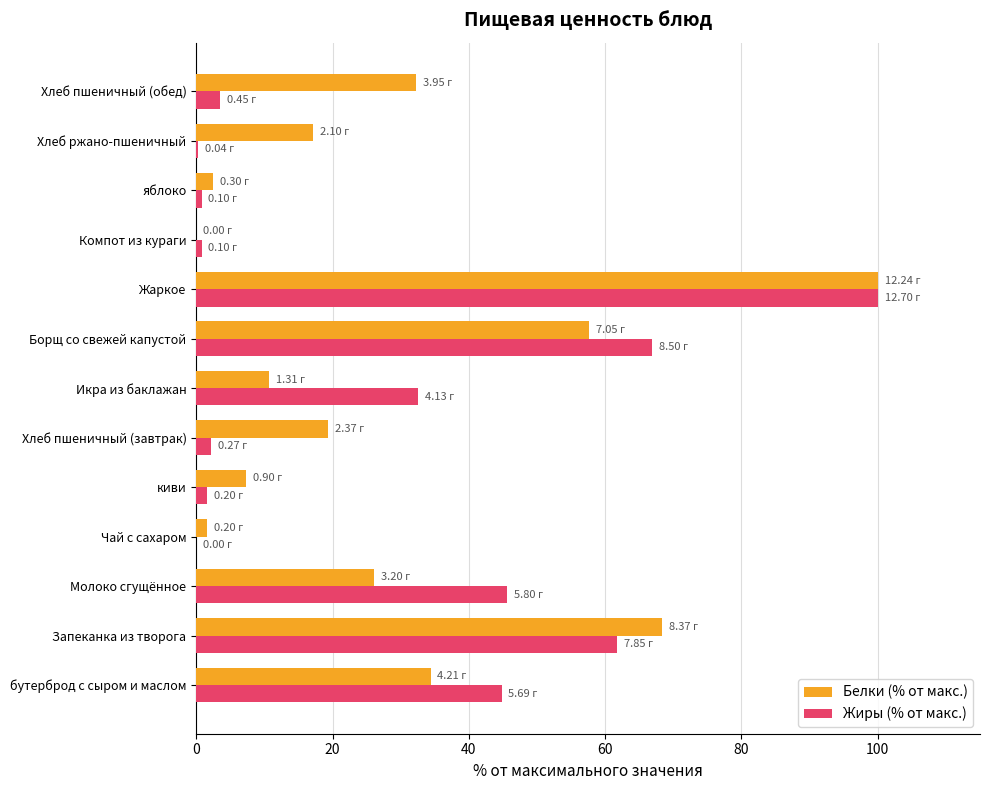

What is the sum of all Белки (% от макс.) values?

377.5